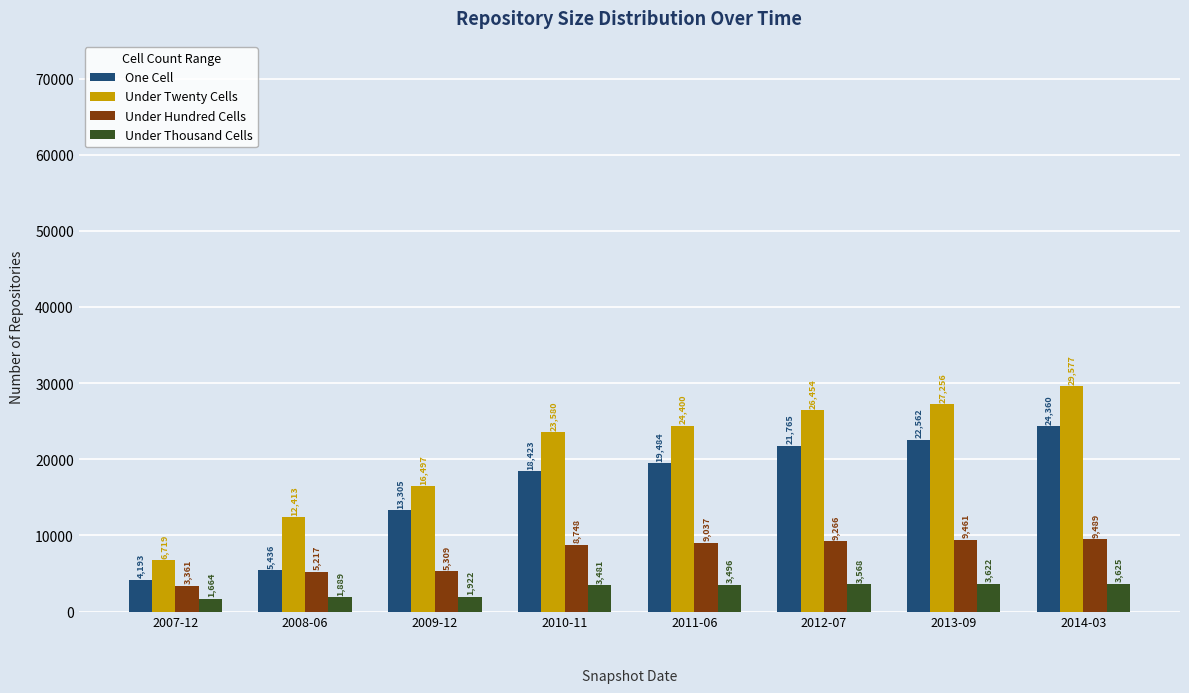

How many values in the One Cell series are below 19484?

4